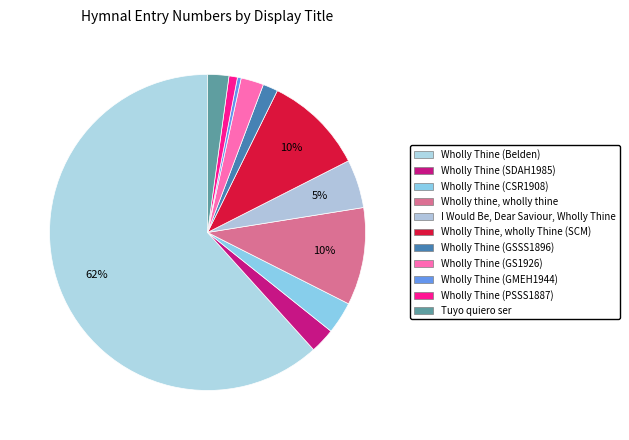

Rank the categories by value from highest to lowest.

Wholly Thine (Belden), Wholly Thine, wholly Thine (SCM), Wholly thine, wholly thine, I Would Be, Dear Saviour, Wholly Thine, Wholly Thine (CSR1908), Wholly Thine (SDAH1985), Wholly Thine (GS1926), Tuyo quiero ser, Wholly Thine (GSSS1896), Wholly Thine (PSSS1887), Wholly Thine (GMEH1944)